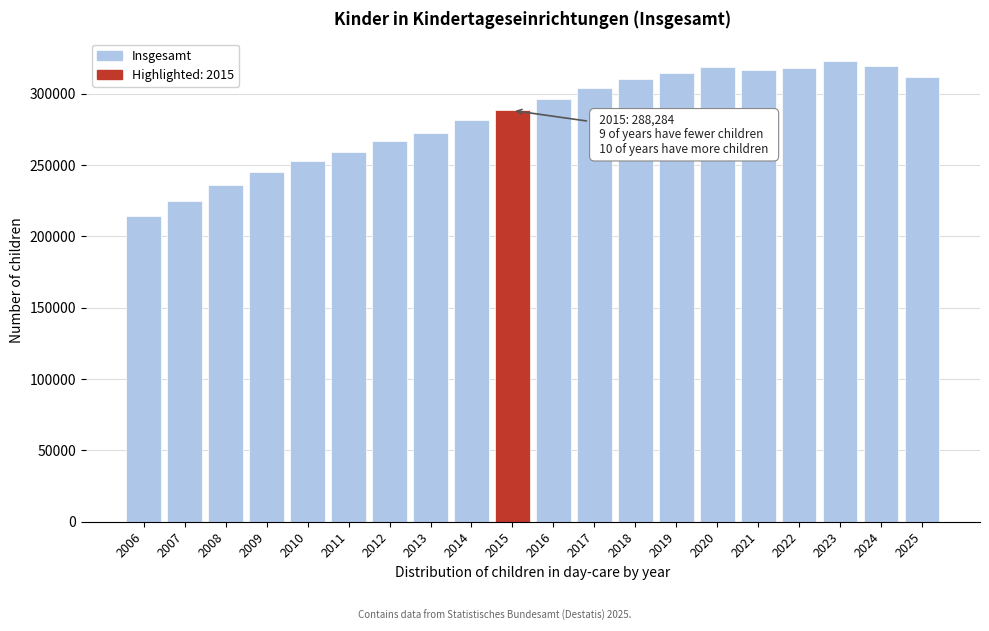

What is the ratio of the value at 2015 to the value at 2010?

1.1